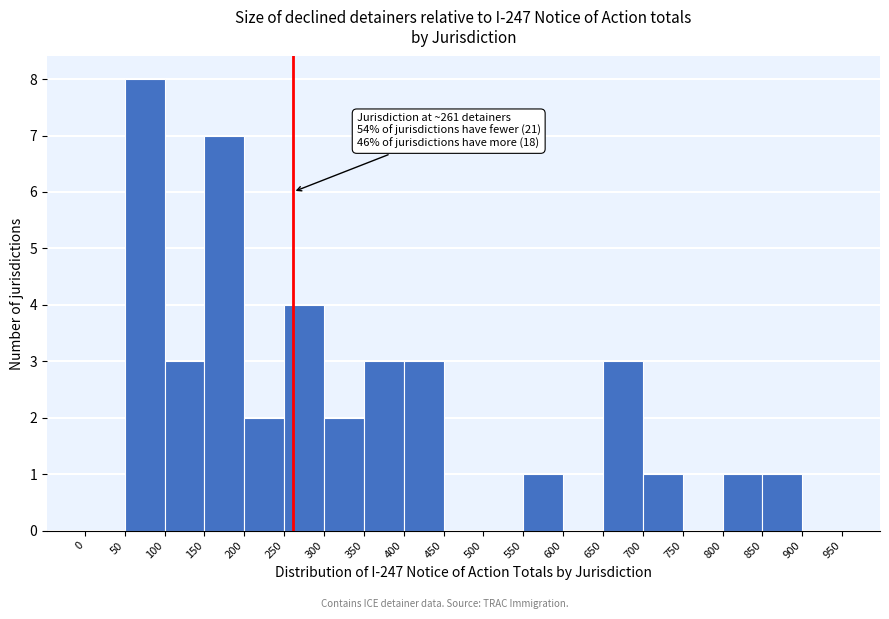

Which range on the x-axis has the tallest bar?

50 to 100